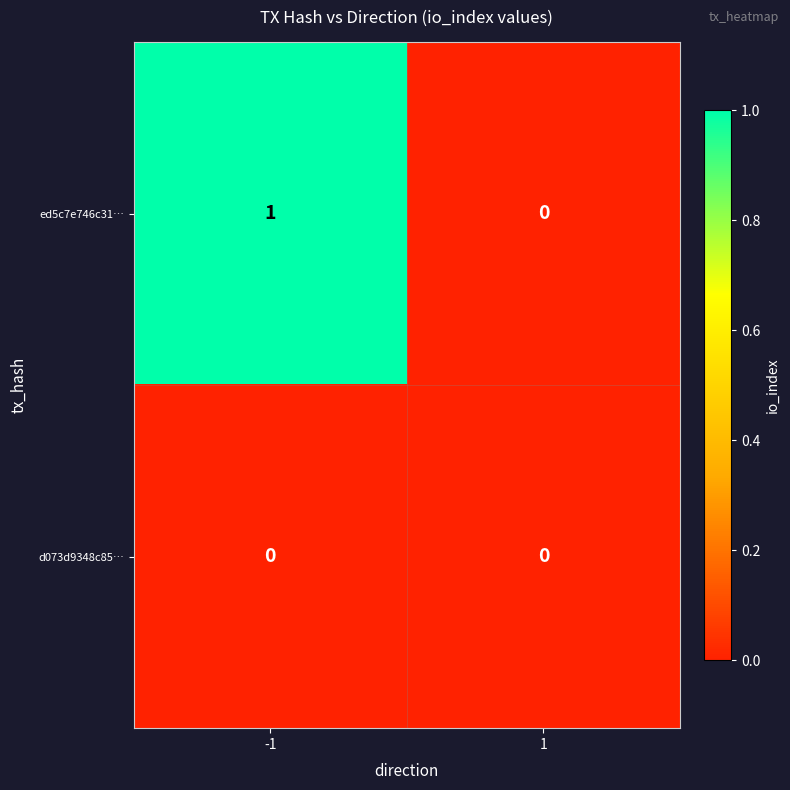

List the labels in order of ed5c7e746c31… value, smallest first.

1, -1